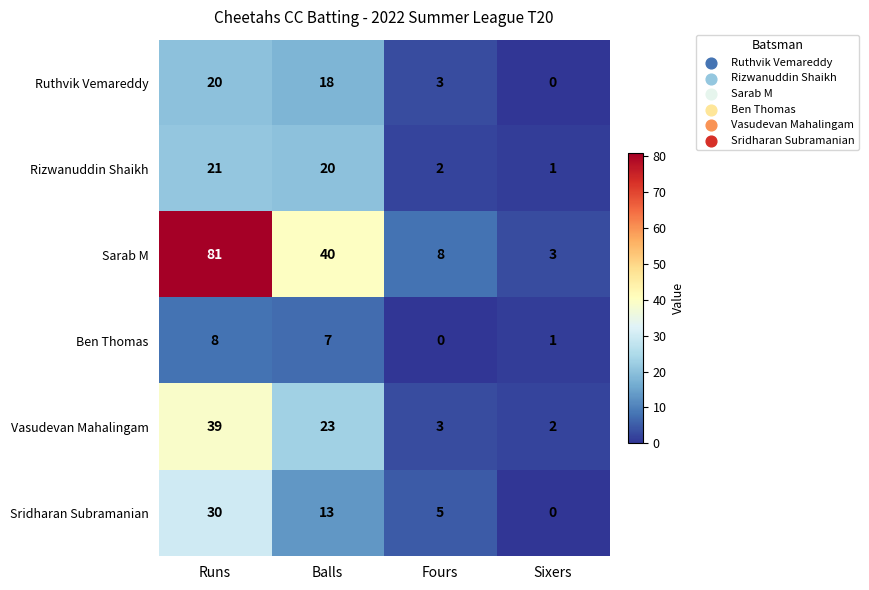

What is the difference between the highest and lowest values at Balls?

33